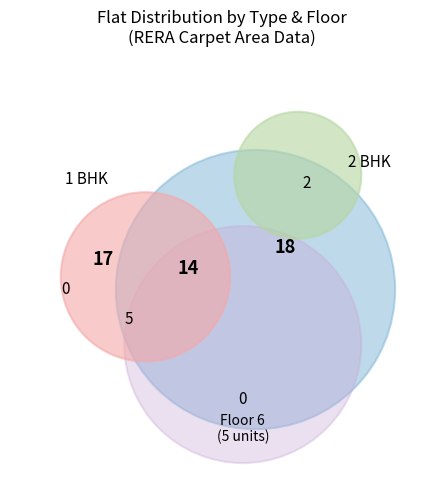

Which series changed the most between 1 BHK and 2 BHK?

2 BHK